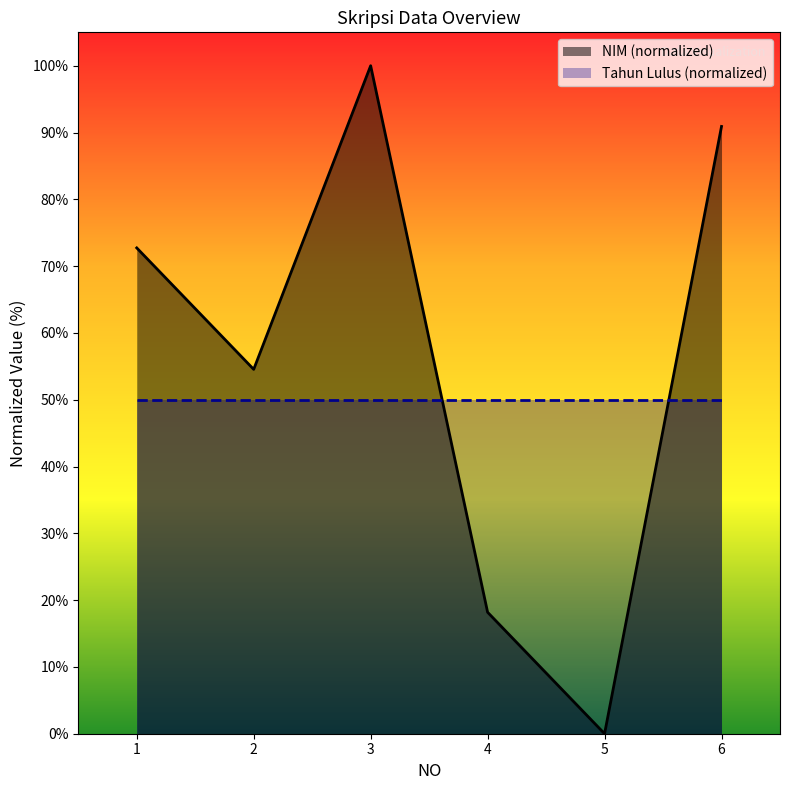

List the labels in order of value, smallest first.

5, 4, 2, 1, 6, 3